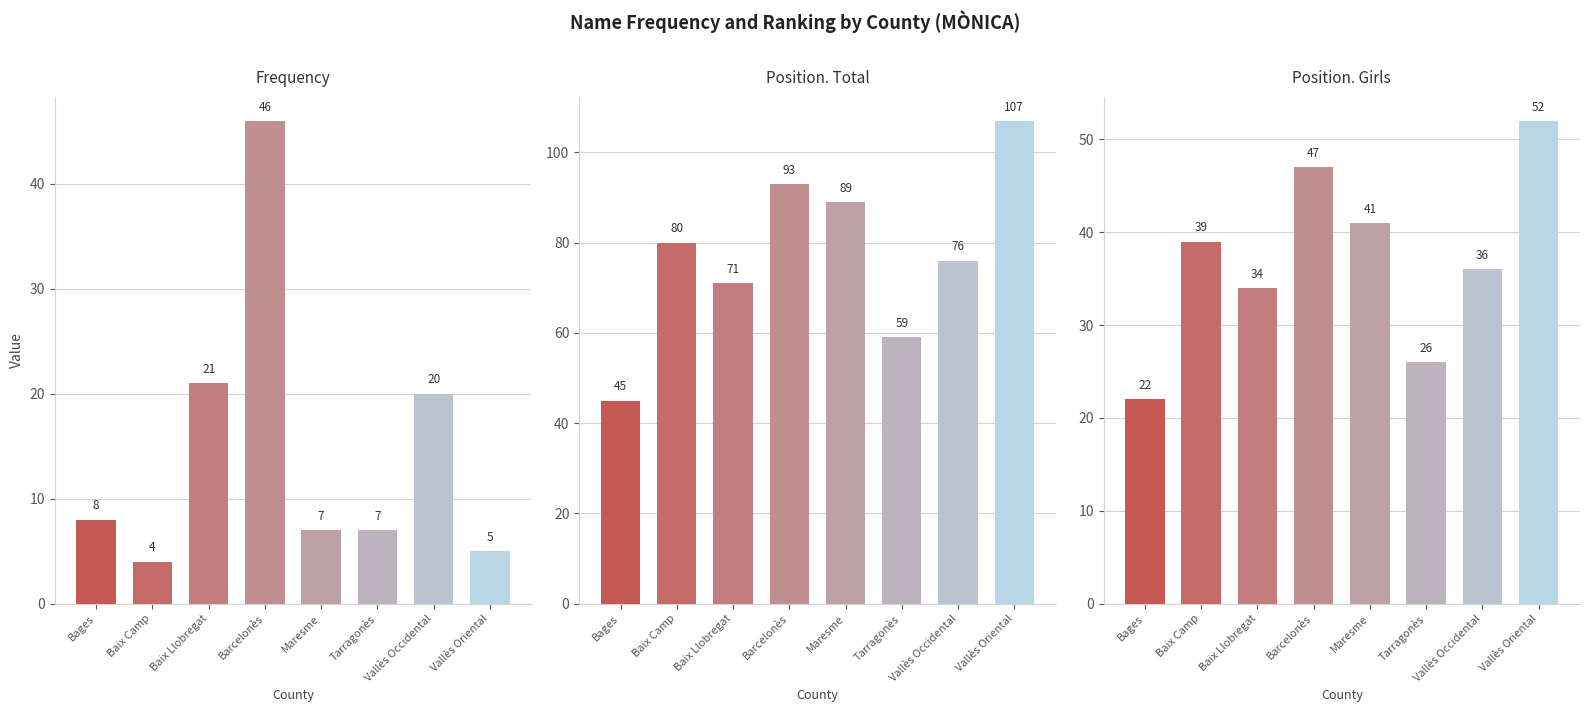

What is the sum of all Frequency values?

118